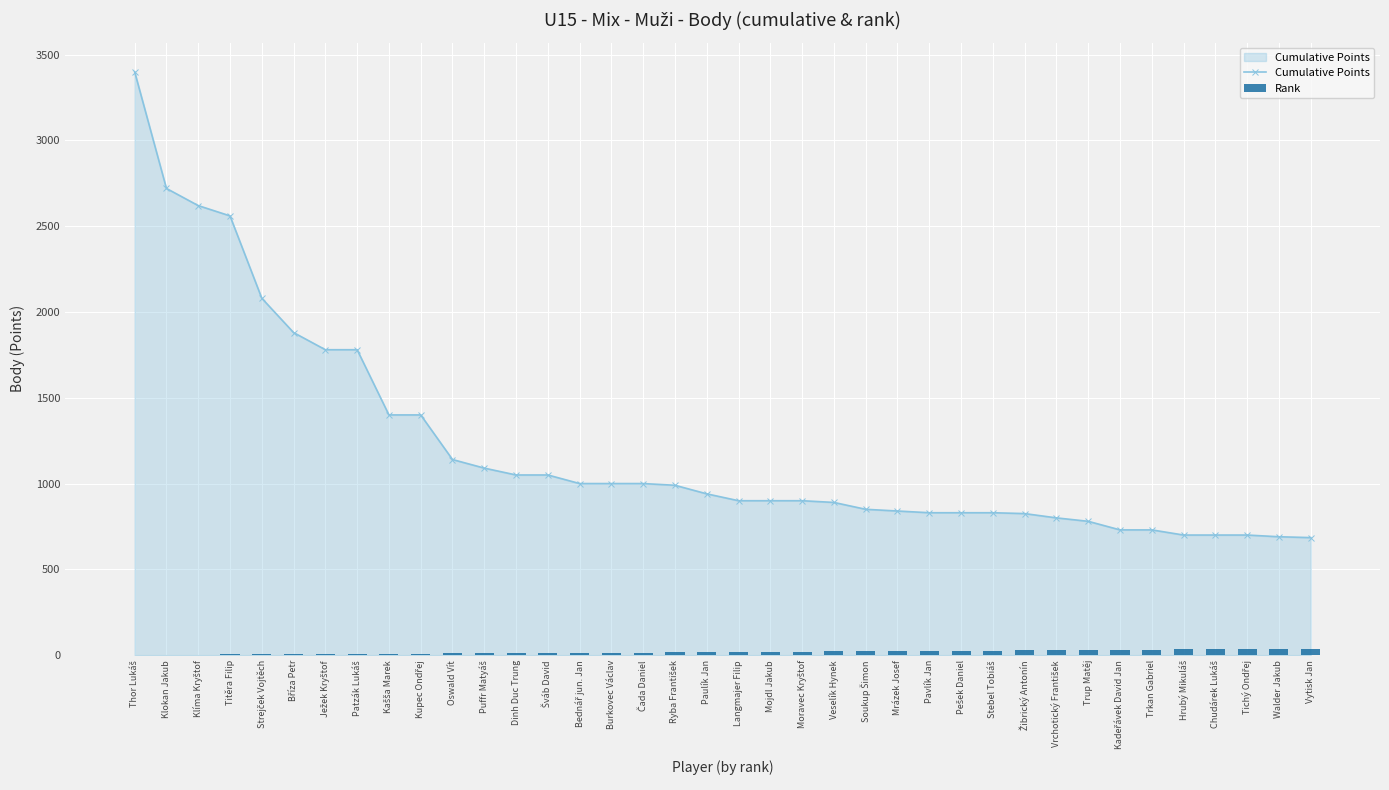

List the series in order of their peak value, highest first.

Cumulative Points, Rank